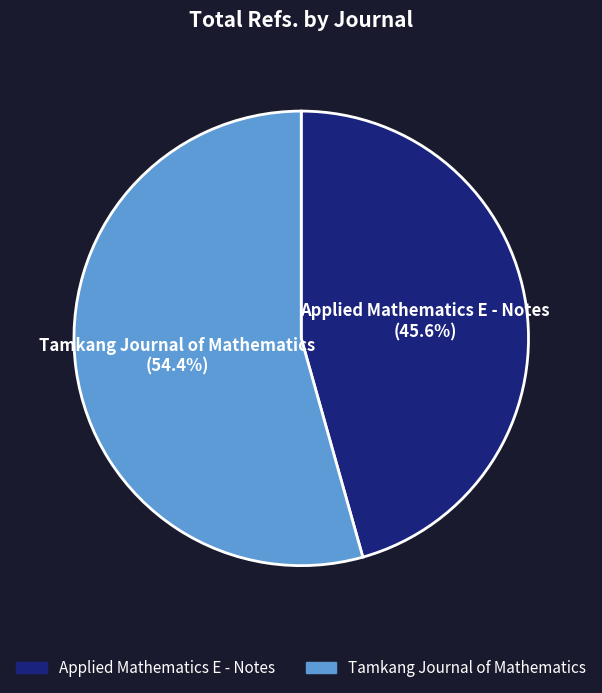

What portion of the pie excludes Tamkang Journal of Mathematics?

45.6%